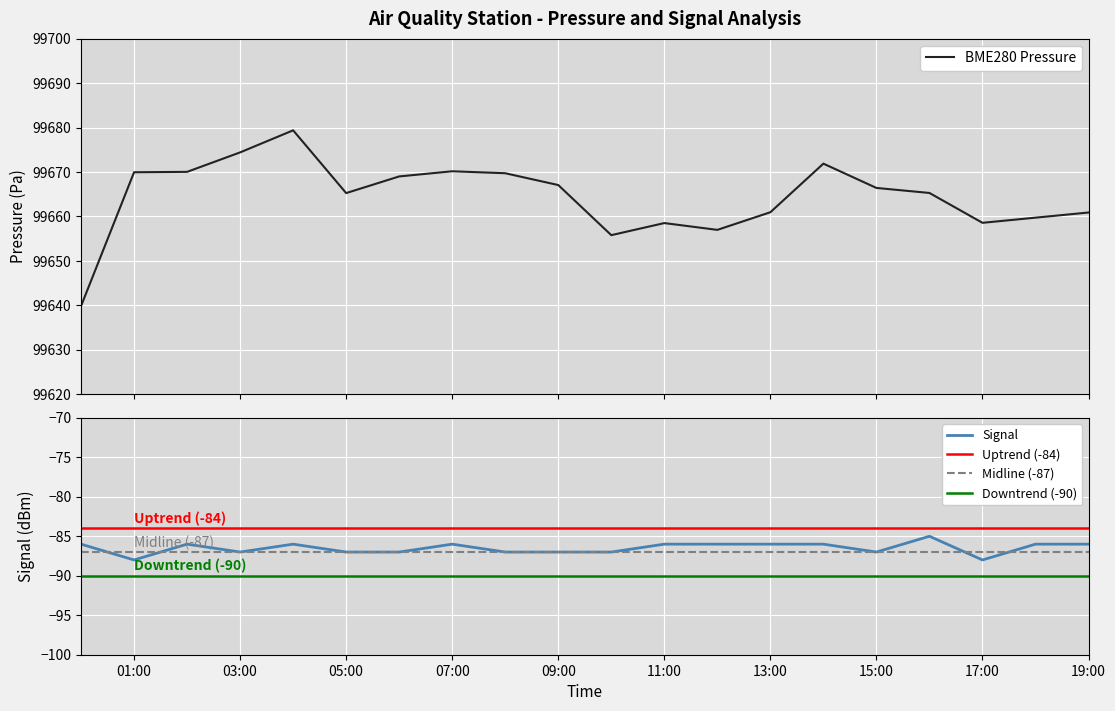

The Signal series shows -124.0 at 2022/10/16 12:00. True or false?

False